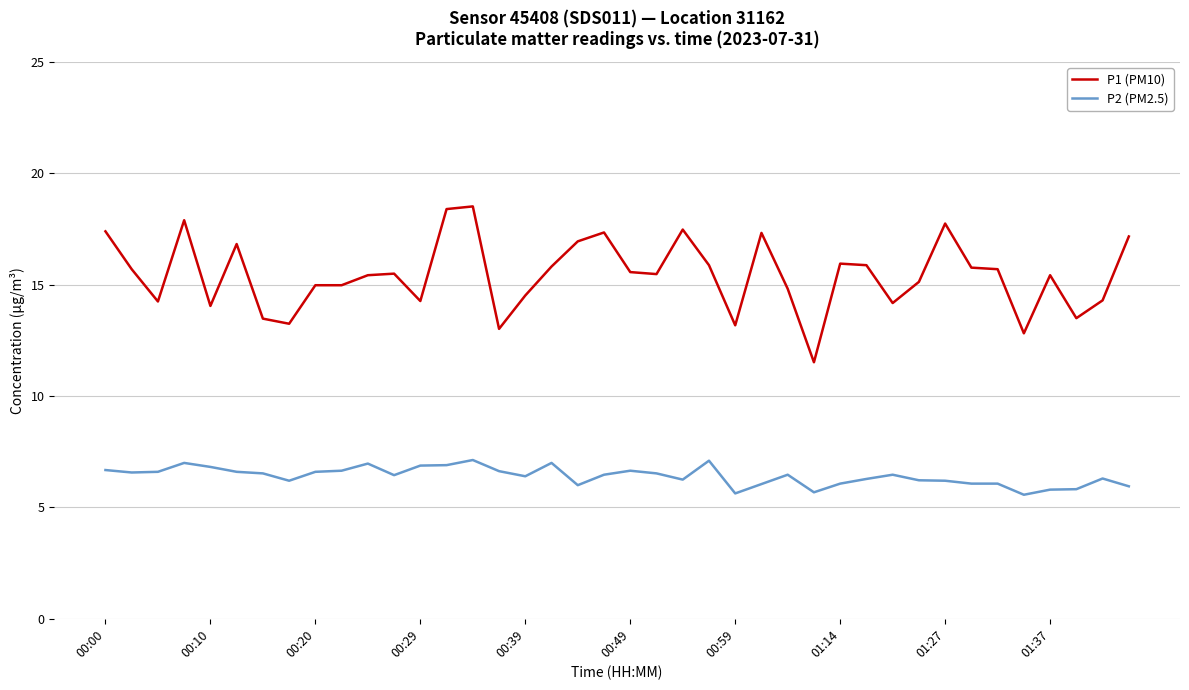

Rank the series by their maximum value, from lowest to highest.

P2 (PM2.5), P1 (PM10)